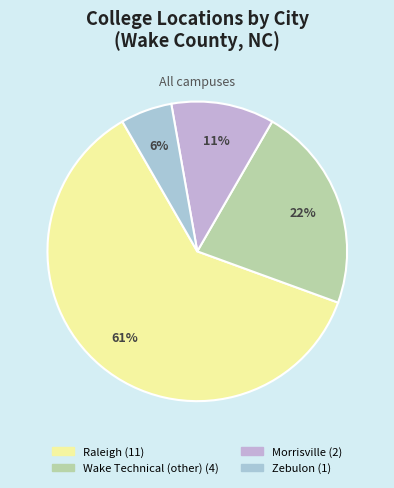

Which slice represents more than half of the pie?

Raleigh